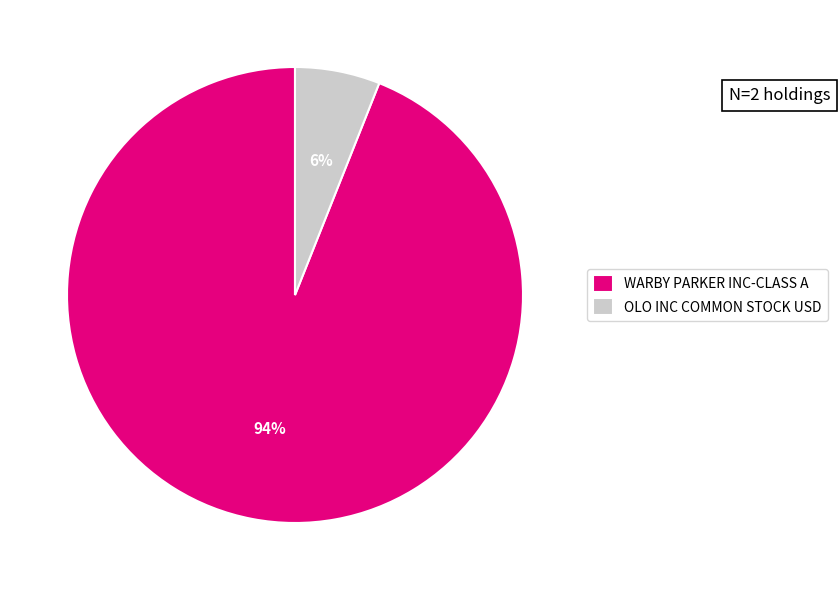

Does WARBY PARKER INC-CLASS A account for over 50% of the chart?

Yes